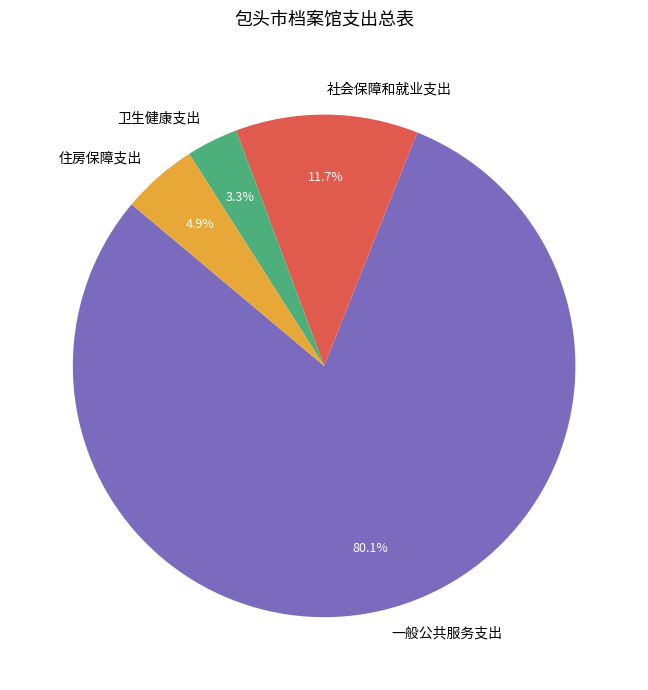

Which slice represents more than half of the pie?

一般公共服务支出